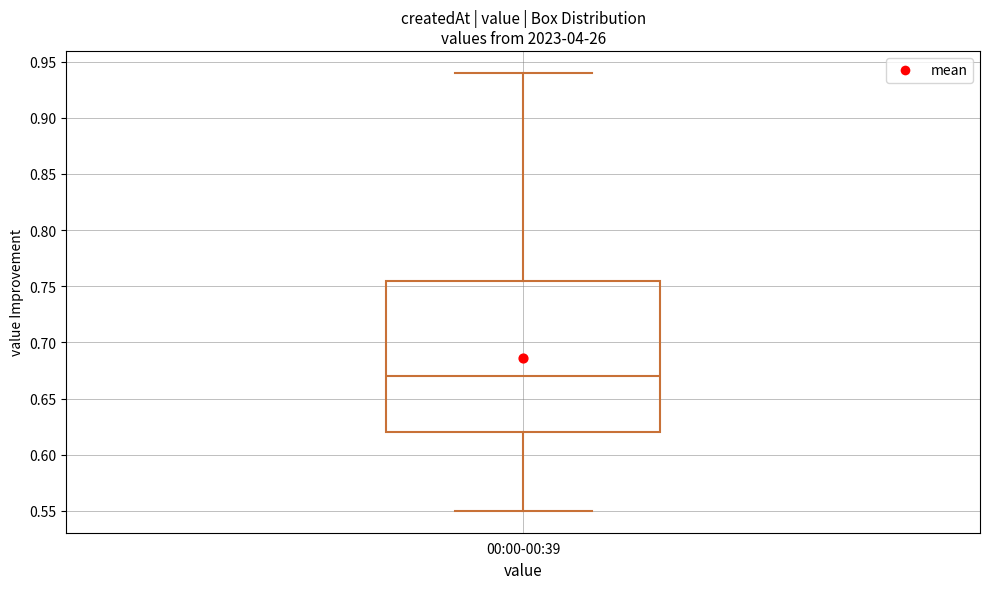

Read this box plot against the y-axis: the position of the median line, the range covered by the box, and the ends of both whiskers. The values are not printed on the chart, so give them approximately, as read against the axis.

median 0.670, box 0.620 to 0.755, whiskers 0.550 to 0.940